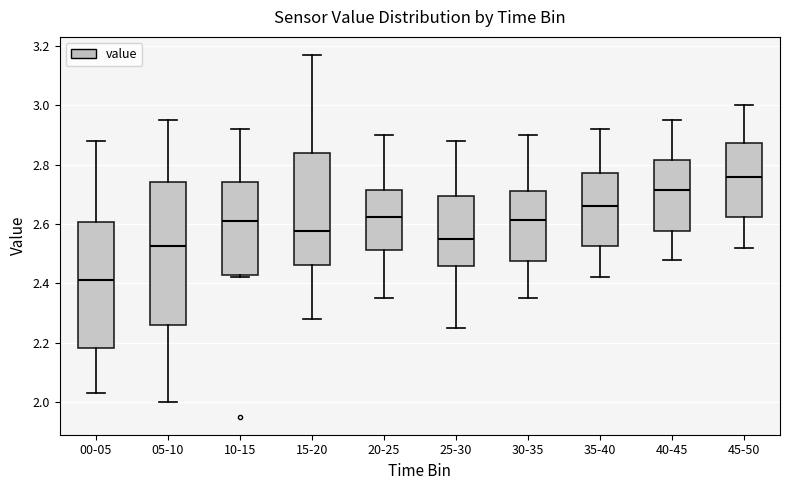

Reading left to right, read every box against the y-axis: the position of its median line, the range the box covers, and the ends of its whiskers. The values are not printed on the chart, so give them approximately, as read against the axis.

00-05: median 2.42, box 2.18 to 2.60, whiskers 2.04 to 2.88
05-10: median 2.52, box 2.26 to 2.74, whiskers 2.00 to 2.96
10-15: median 2.62, box 2.42 to 2.74, whiskers 2.42 (just below the box's lower edge) to 2.92
15-20: median 2.58, box 2.46 to 2.84, whiskers 2.28 to 3.18
20-25: median 2.62, box 2.52 to 2.72, whiskers 2.36 to 2.90
25-30: median 2.56, box 2.46 to 2.70, whiskers 2.26 to 2.88
30-35: median 2.62, box 2.48 to 2.72, whiskers 2.36 to 2.90
35-40: median 2.66, box 2.52 to 2.78, whiskers 2.42 to 2.92
40-45: median 2.72, box 2.58 to 2.82, whiskers 2.48 to 2.96
45-50: median 2.76, box 2.62 to 2.88, whiskers 2.52 to 3.00